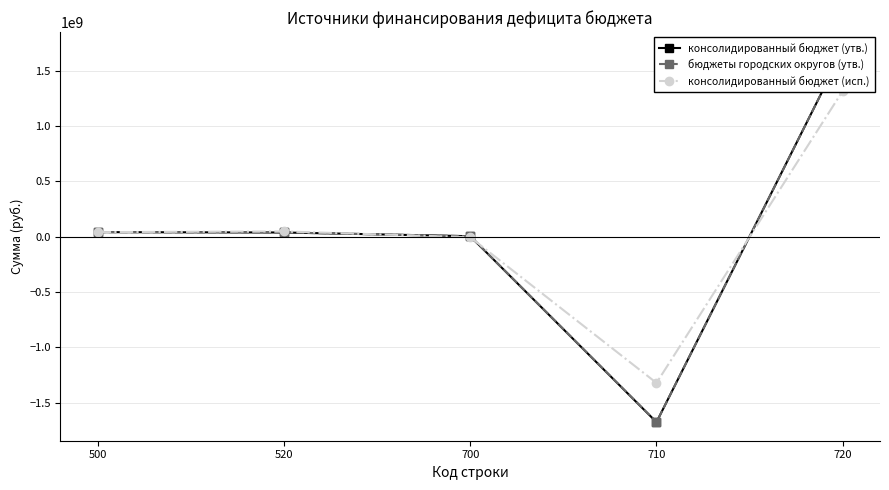

How many values in the консолидированный бюджет (утв.) series exceed 36838300?

2